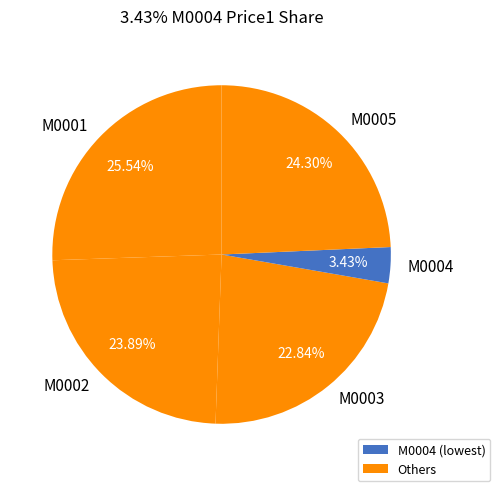

How many slices are in this pie chart?

5